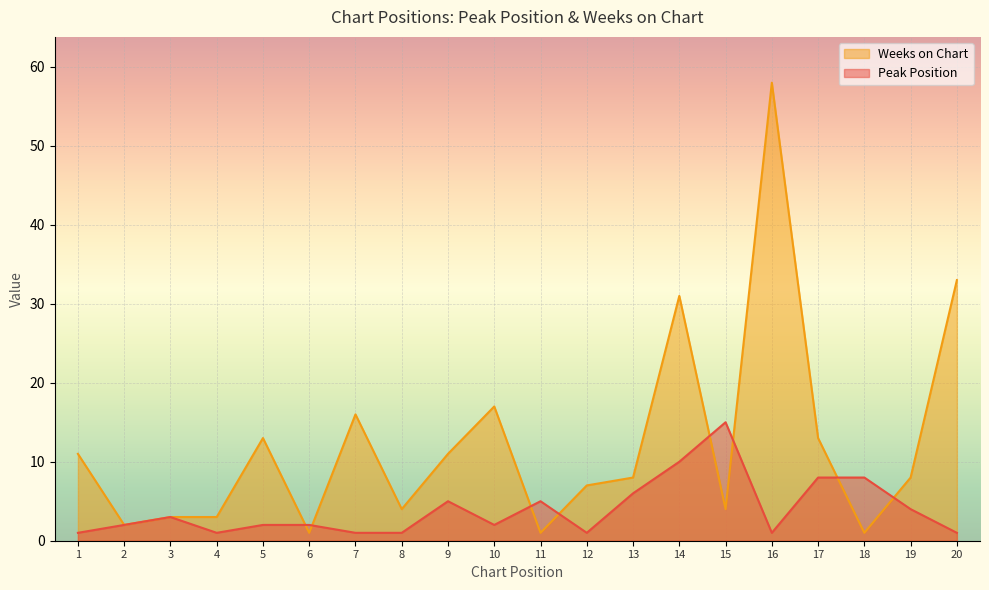

Reading left to right, extract all data points from this chart.

Peak Position: 1	2	3	1	2	2	1	1	5	2	5	1	6	10	15	1	8	8	4	1
Weeks on Chart: 11	2	3	3	13	1	16	4	11	17	1	7	8	31	4	58	13	1	8	33